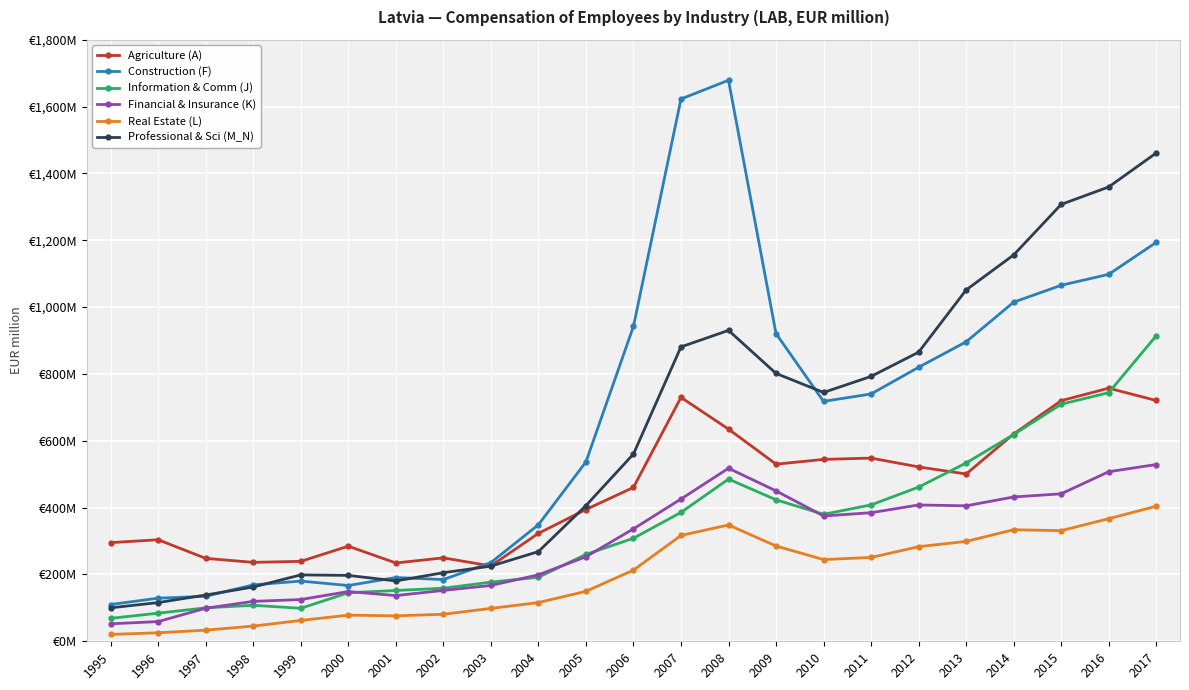

Is this an area chart (filled region under the line)?

No